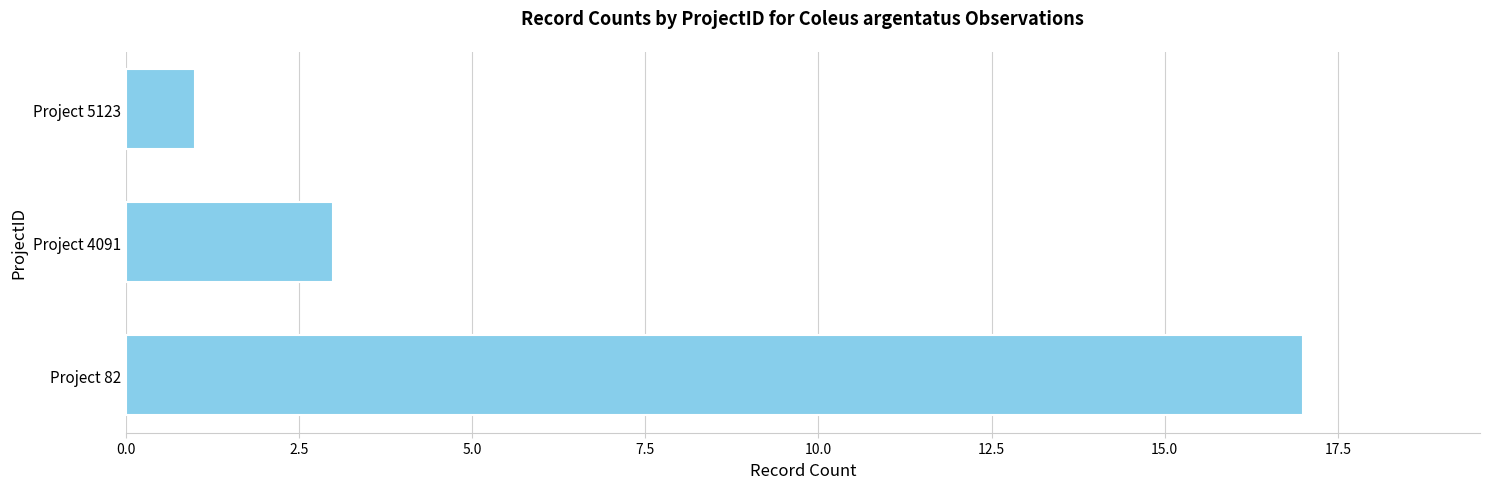

Are the bars grouped side by side (vs. stacked)?

No